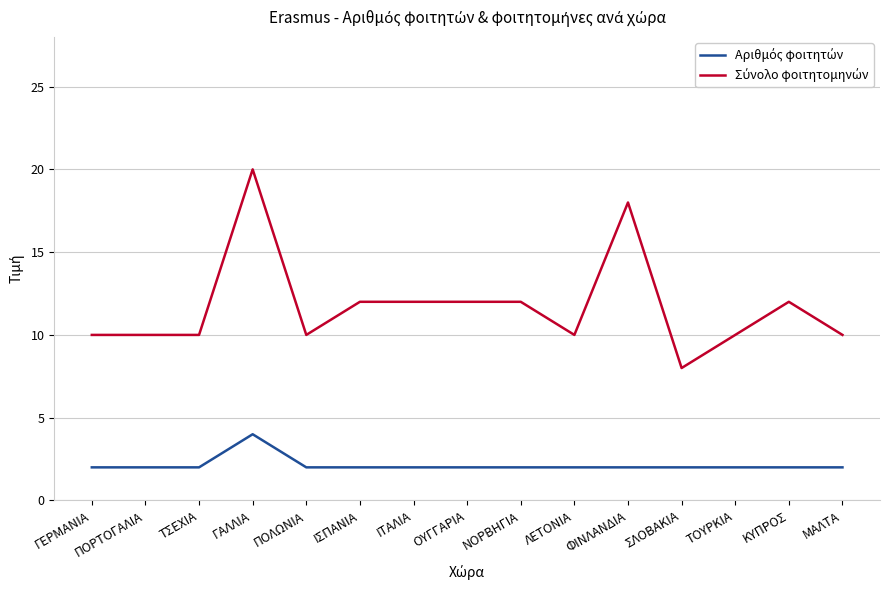

At which category is the sum across all series the highest?

ΓΑΛΛΙΑ